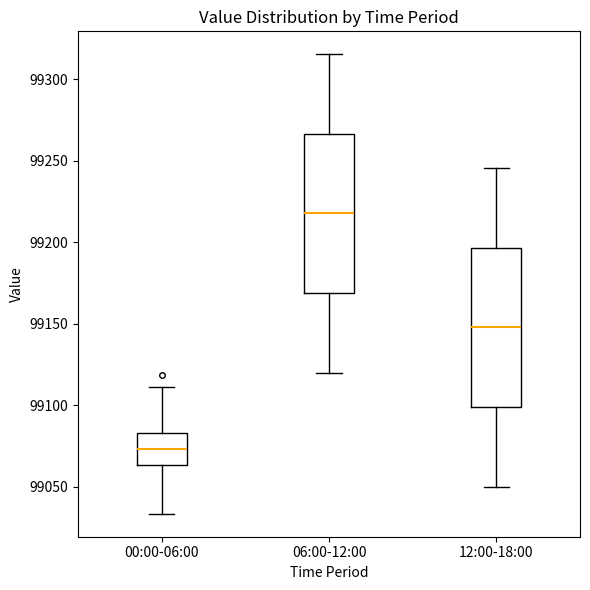

Reading left to right, read every box against the y-axis: the position of its median line, the range the box covers, and the ends of its whiskers. The values are not printed on the chart, so give them approximately, as read against the axis.

00:00-06:00: median 99075, box 99065 to 99085, whiskers 99035 to 99110
06:00-12:00: median 99220, box 99170 to 99265, whiskers 99120 to 99315
12:00-18:00: median 99150, box 99100 to 99195, whiskers 99050 to 99245